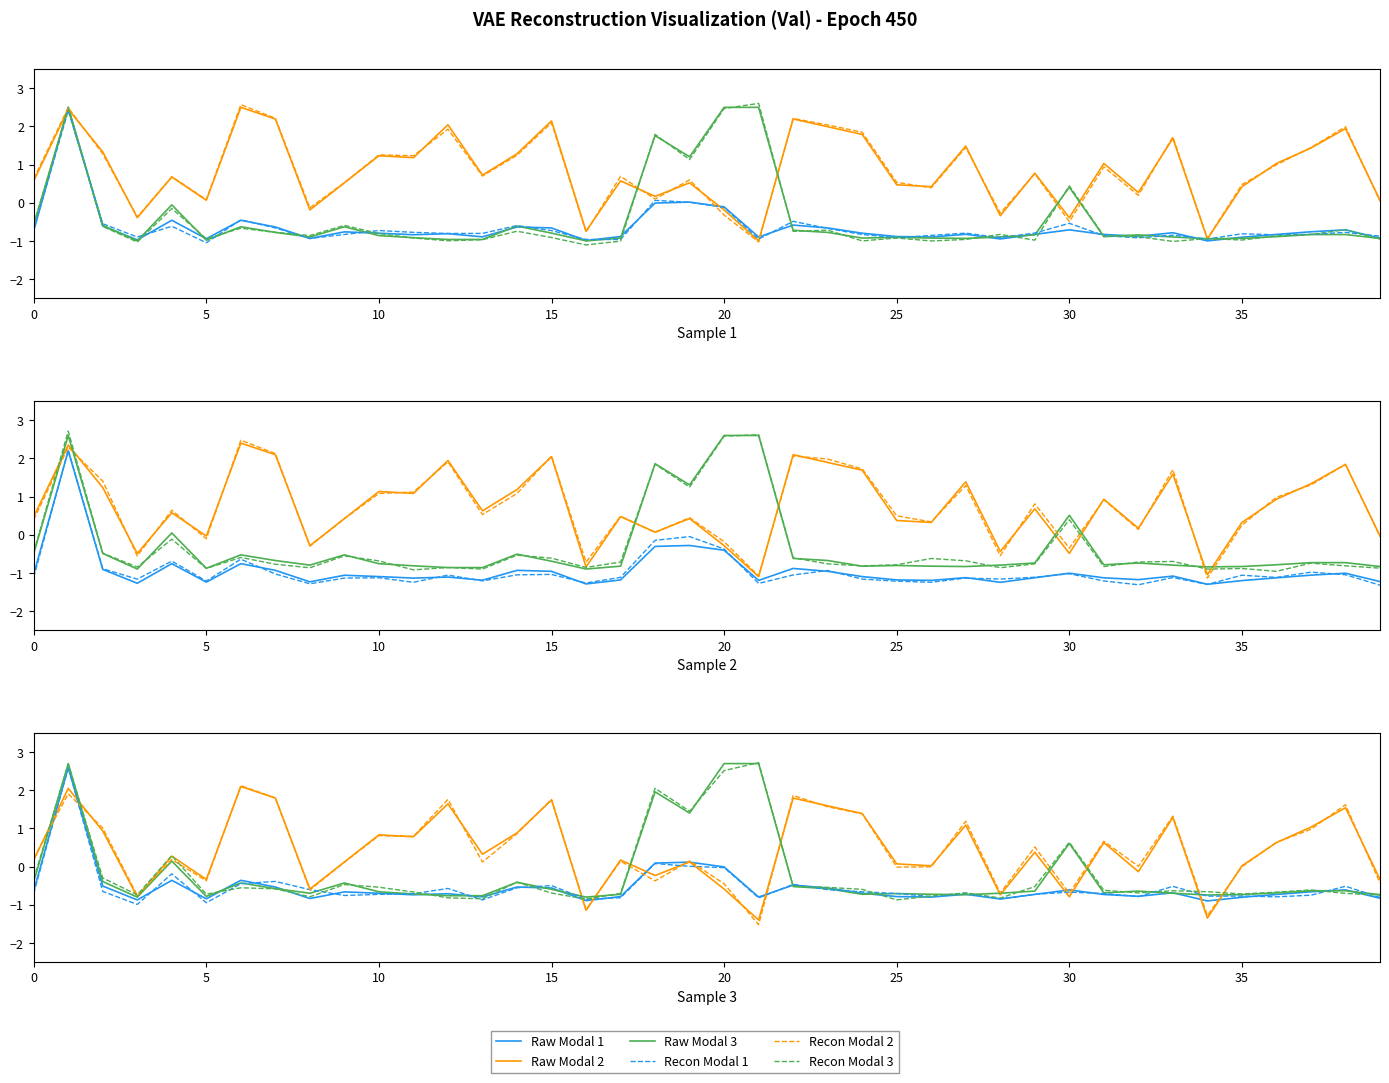

Where do Recon Modal 3 and Recon Modal 2 first cross each other?

0 and 5